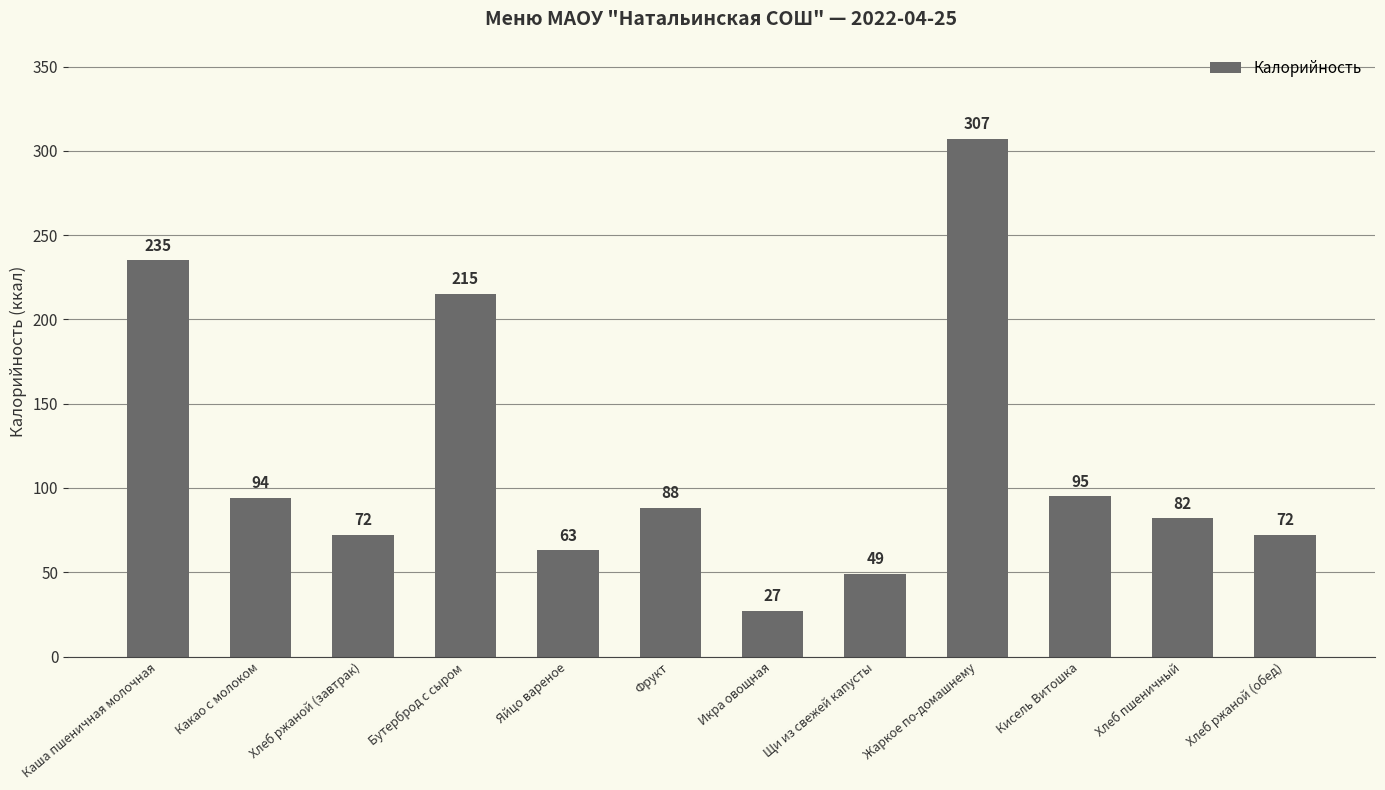

What is the value of the 2nd bar from the left?

94